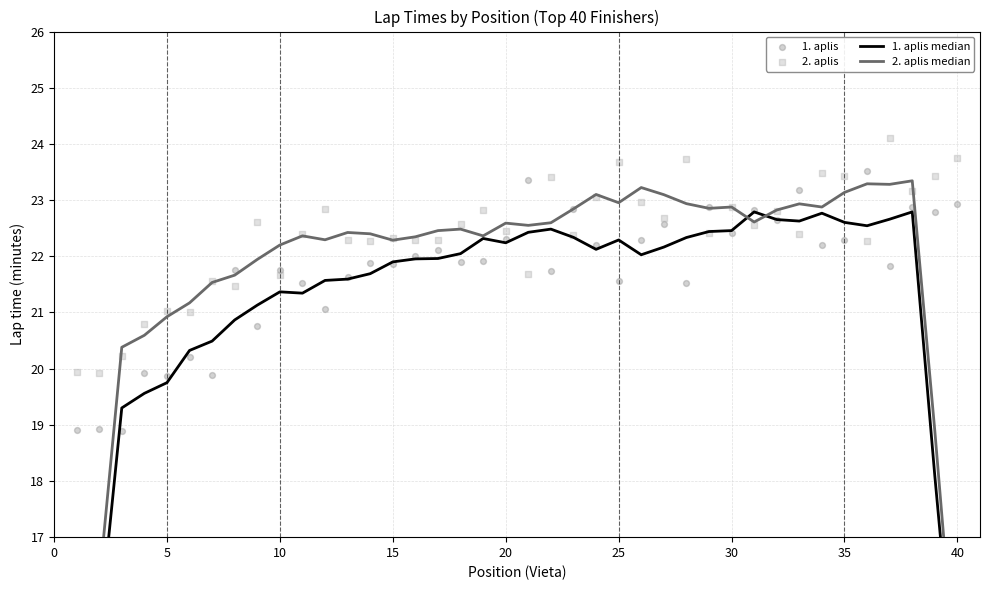

At how many categories does at least one series exceed 21?

36